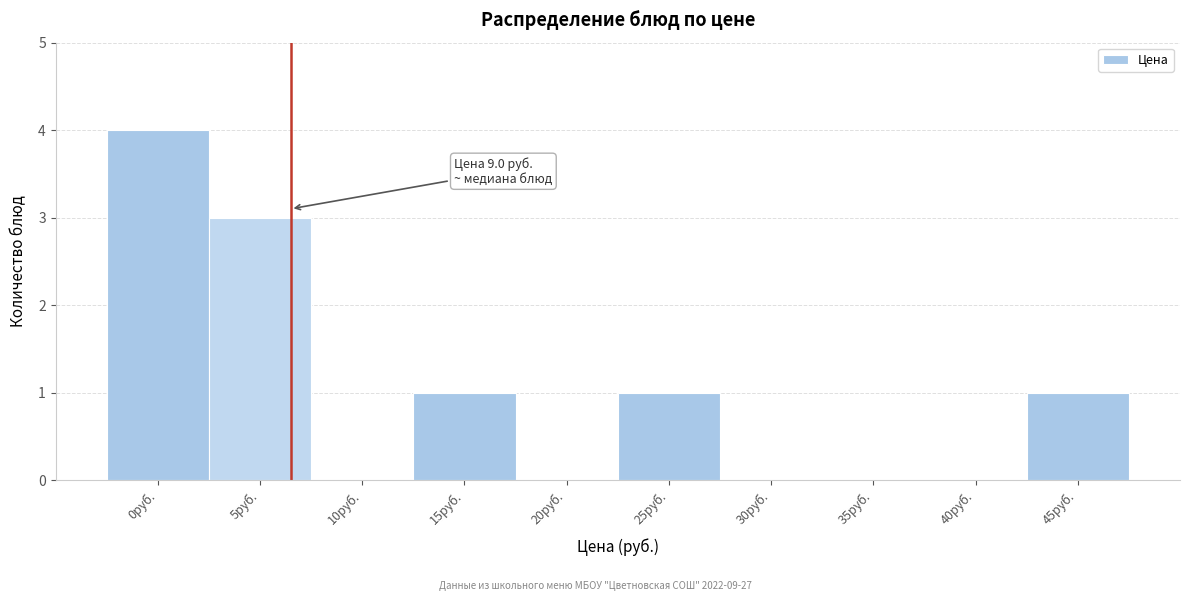

Reading left to right, extract all data points from this chart.

0руб.=4	5руб.=3	10руб.=0	15руб.=1	20руб.=0	25руб.=1	30руб.=0	35руб.=0	40руб.=0	45руб.=1